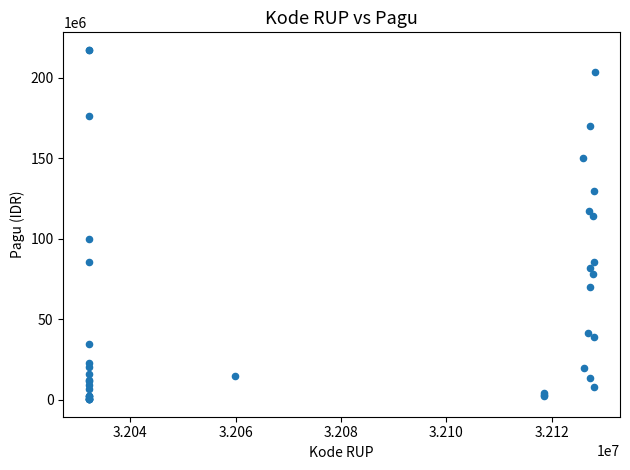

What Y value in the scatter plot is closest to 108830000?

114296000